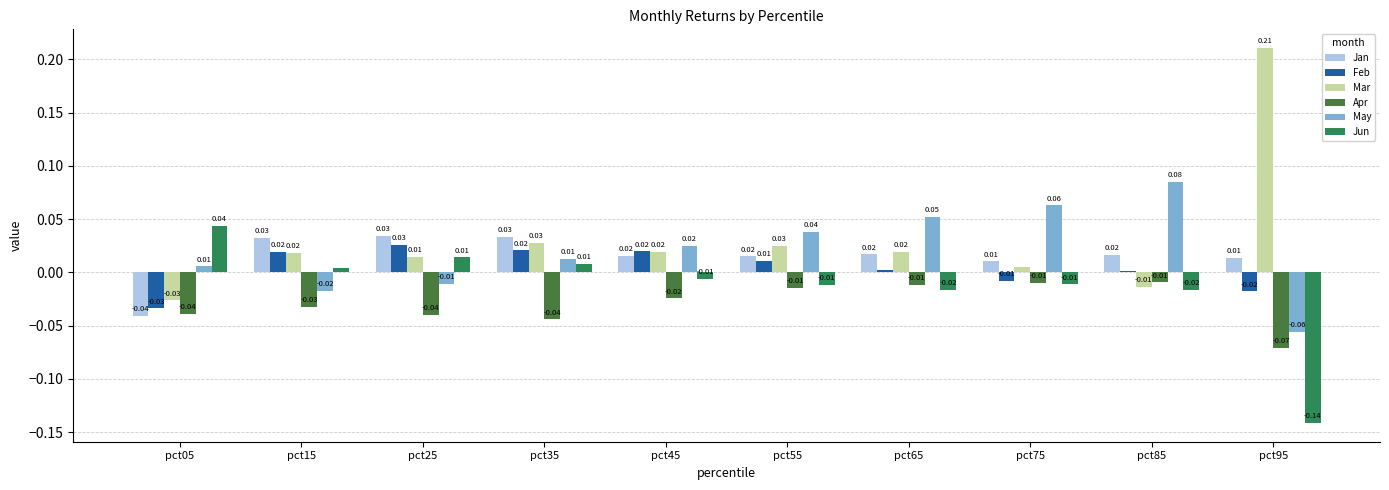

At which label does Feb first exceed 0?

pct15